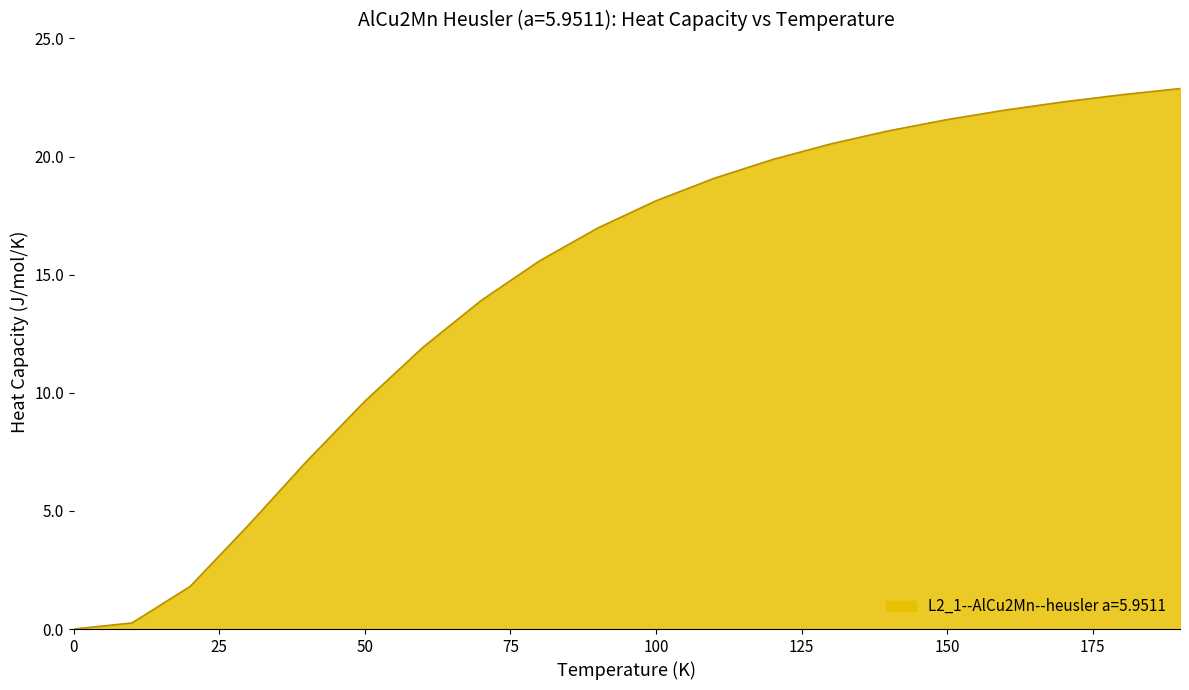

Count the number of categories in the chart.

20